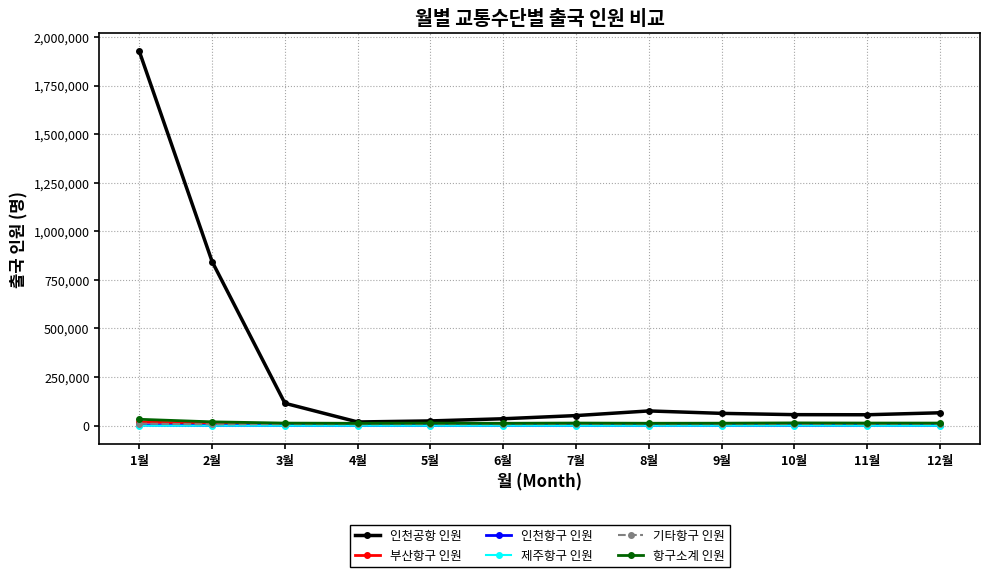

Does the chart display data point markers on the line(s)?

Yes